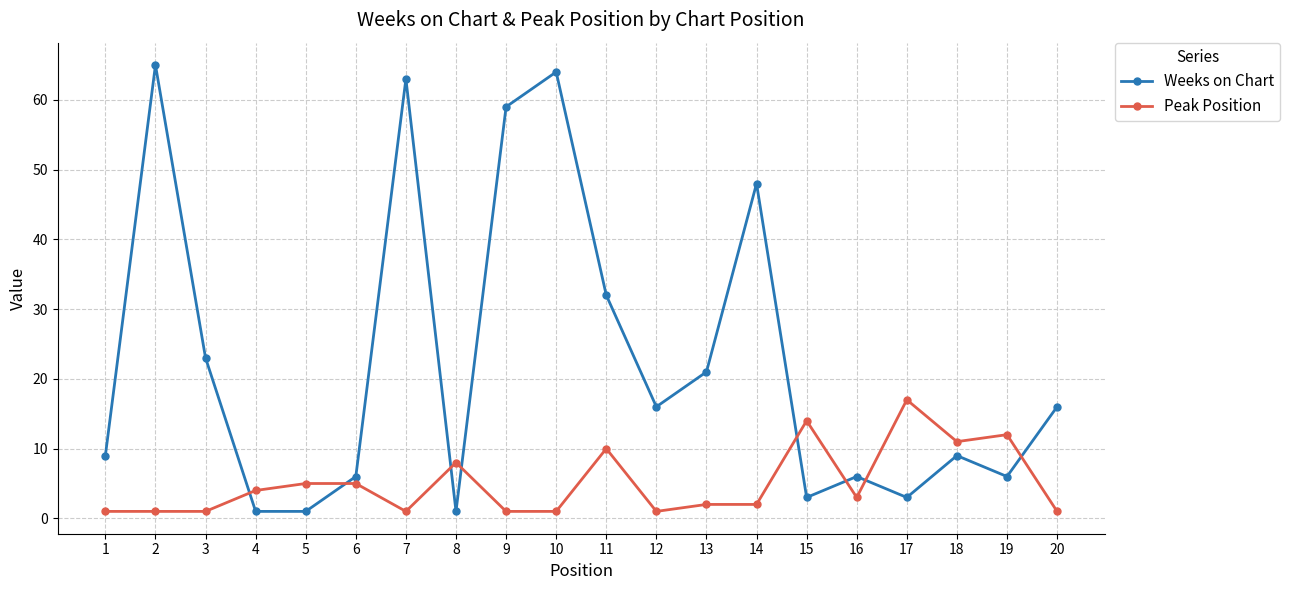

Which series has the largest total across all categories?

Weeks on Chart